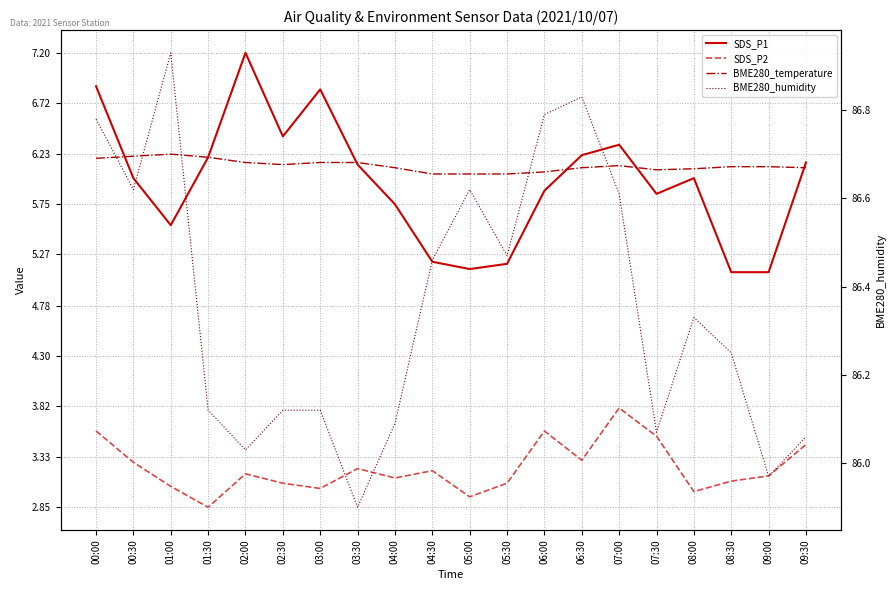

Which series has the largest total across all categories?

BME280_humidity